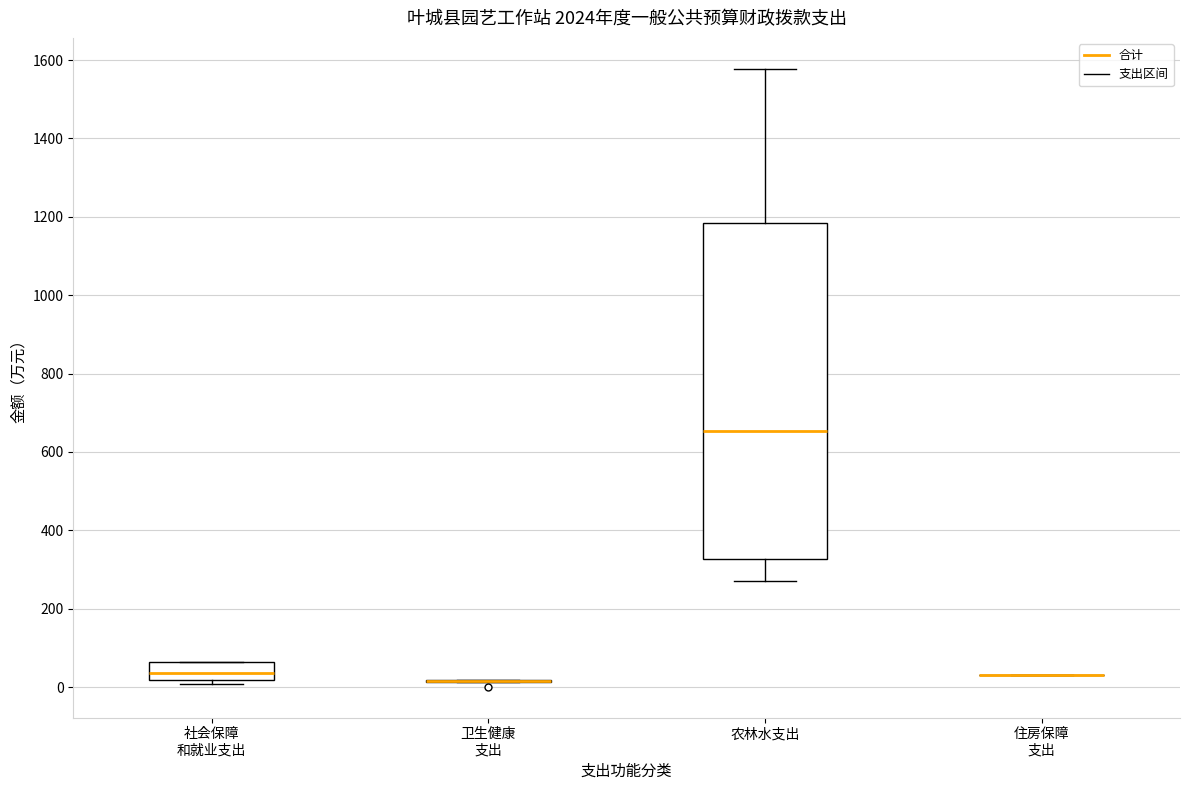

Reading left to right, transcribe this box plot: for each box, give where its median line is, the range the box spans, and where its two whiskers end, as read against the y-axis. The values are not printed on the chart, so give them approximately, as read against the axis.

社会保障 和就业支出: median 40, box 20 to 60, whiskers 0 to 60
卫生健康 支出: box collapsed to a line at 20, whiskers 20 to 20
农林水支出: median 660, box 320 to 1180, whiskers 280 to 1580
住房保障 支出: box collapsed to a line at 40, whiskers 40 to 40